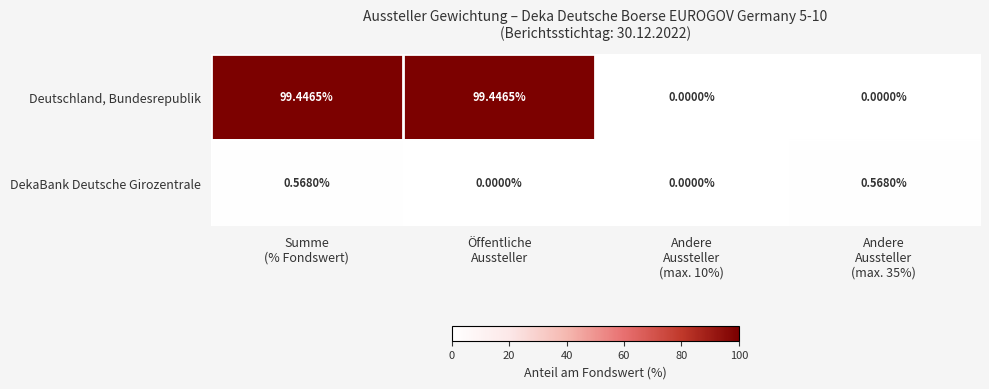

At Öffentliche
Aussteller, list the series in order from largest to smallest.

Deutschland, Bundesrepublik, DekaBank Deutsche Girozentrale